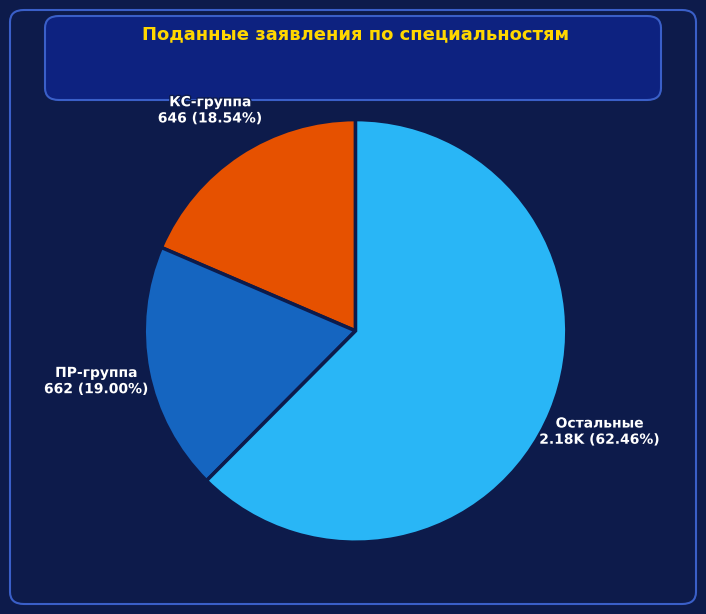

Count the number of slices in the pie.

3